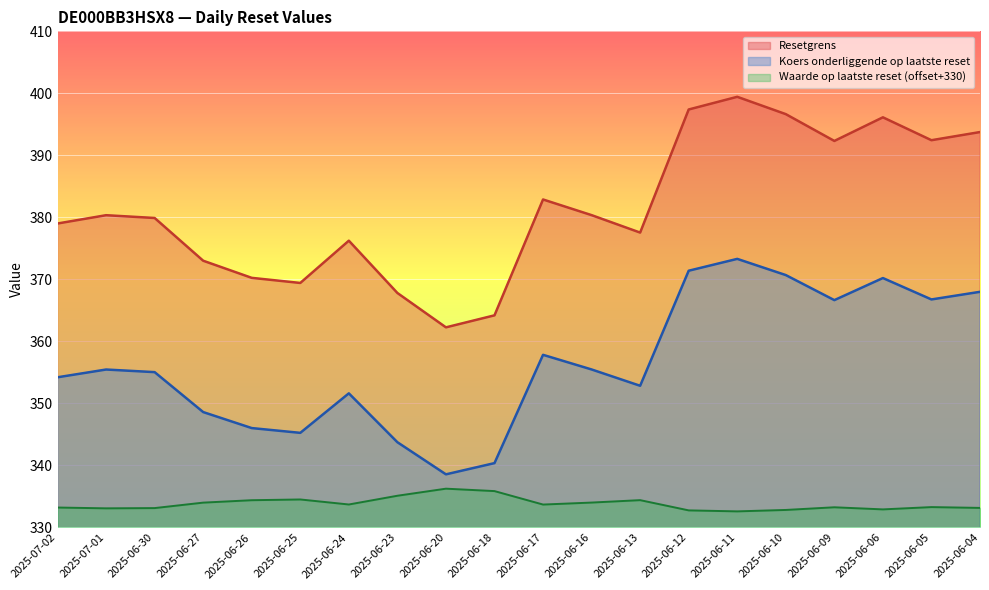

Where is the first local minimum for Waarde op laatste reset?

2025-07-01